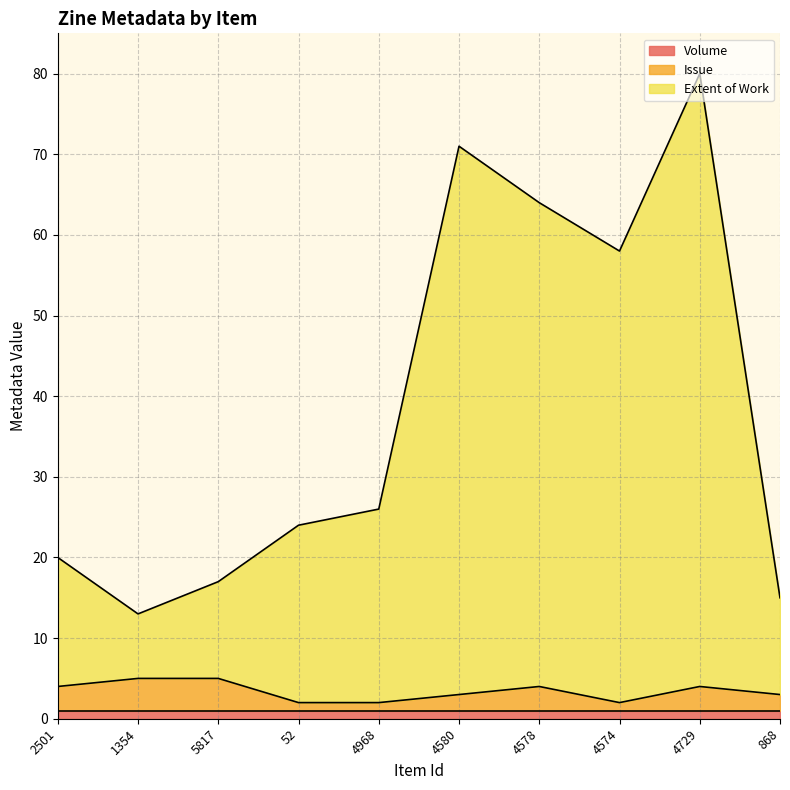

What is the difference between the second highest and second lowest values in the Extent of Work series?

56